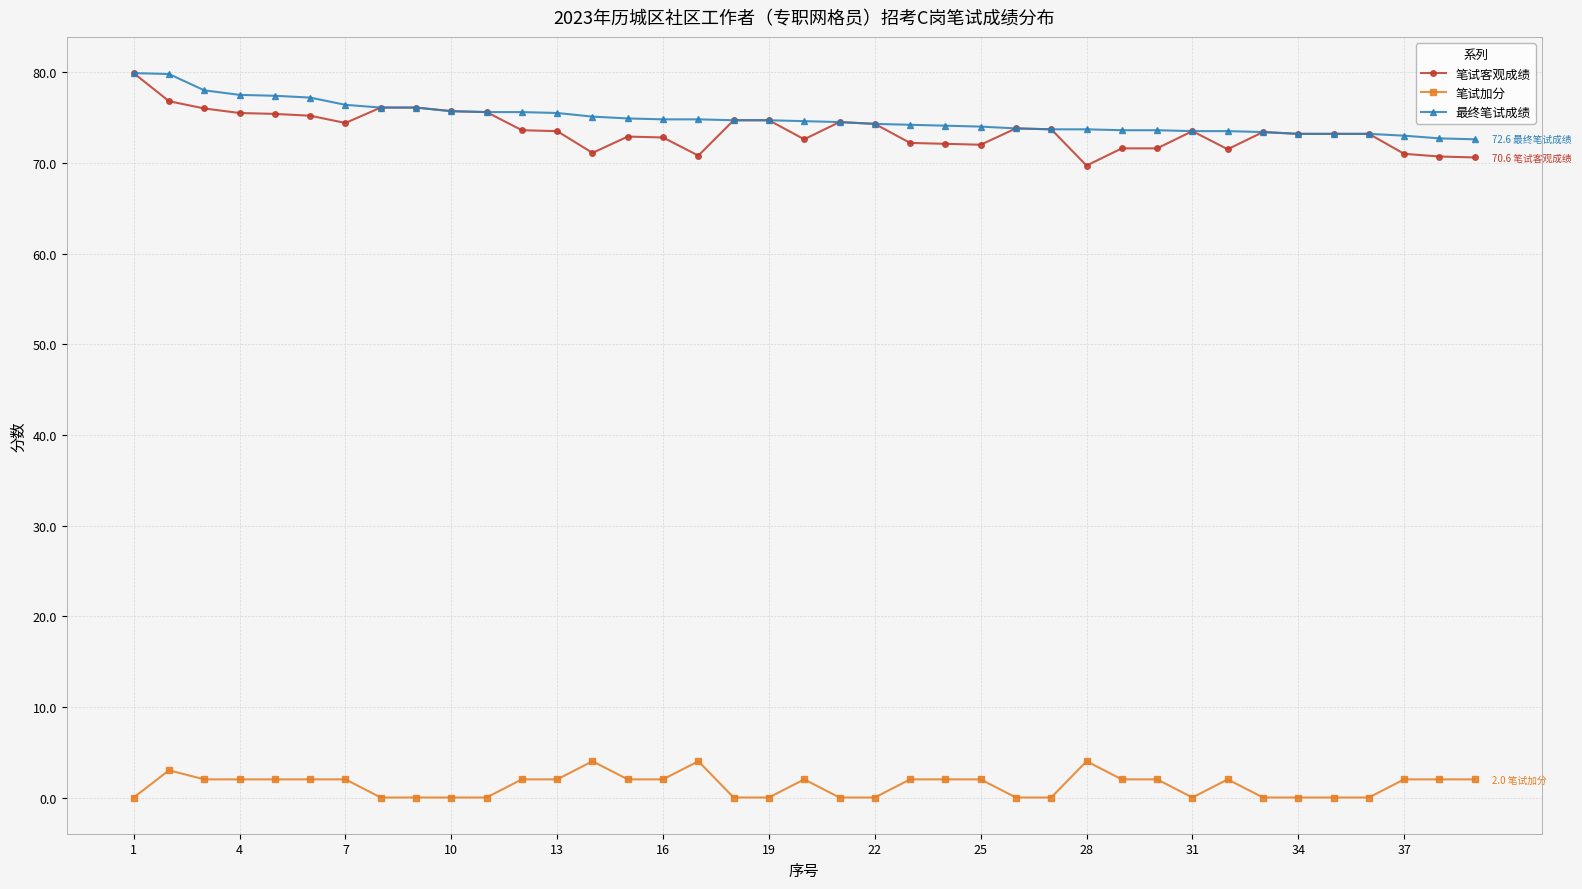

True or false: 笔试客观成绩 has more than 2 points higher than both neighbors.

True